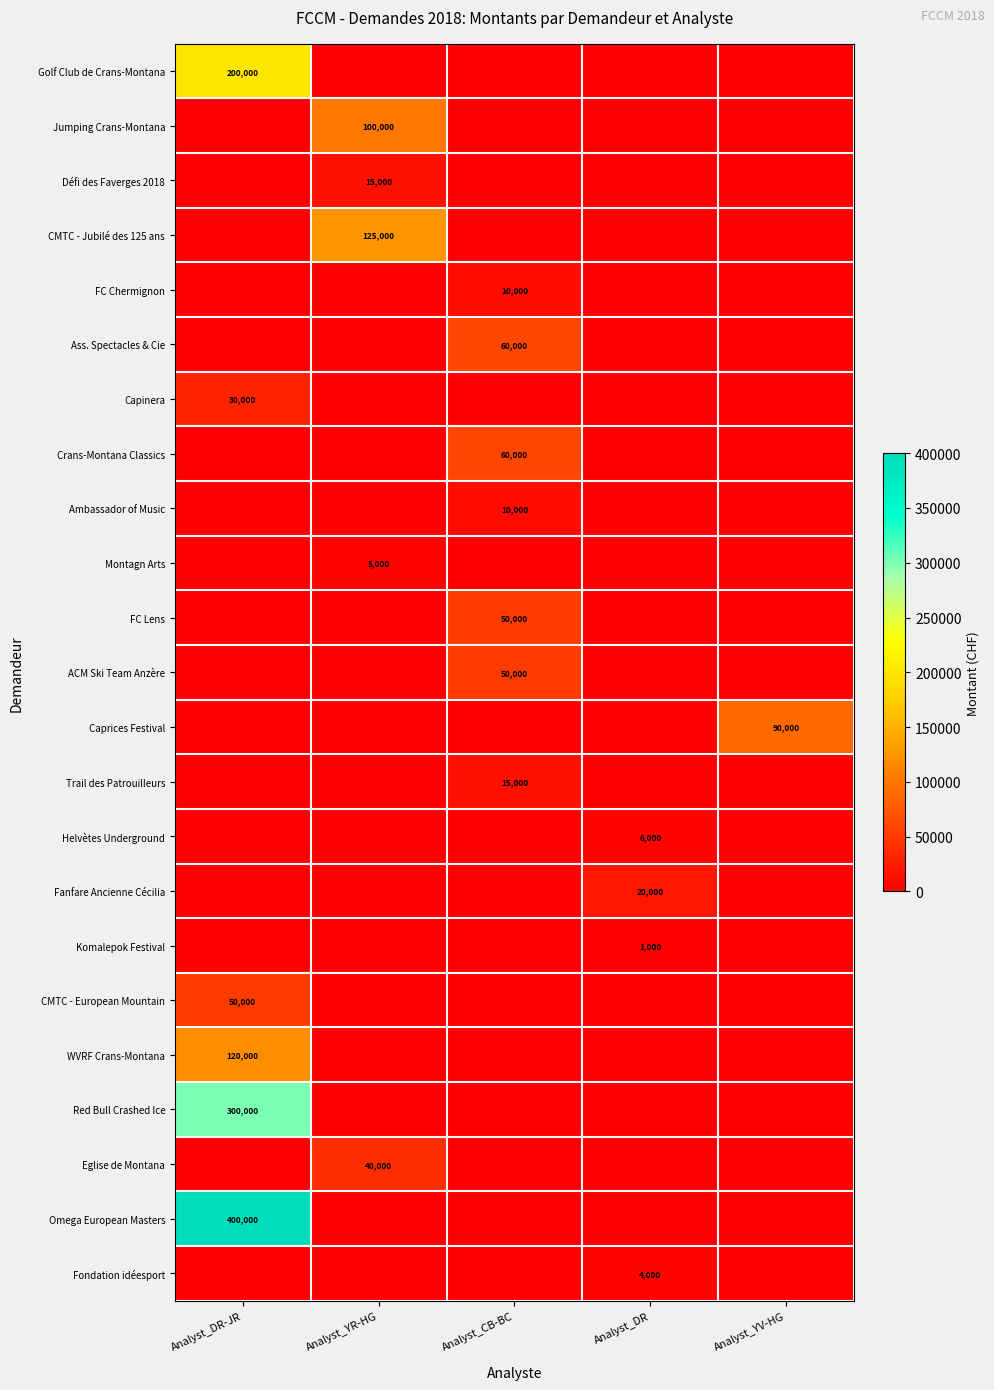

What is the total value across all series at Analyst_YV-HG?

90000